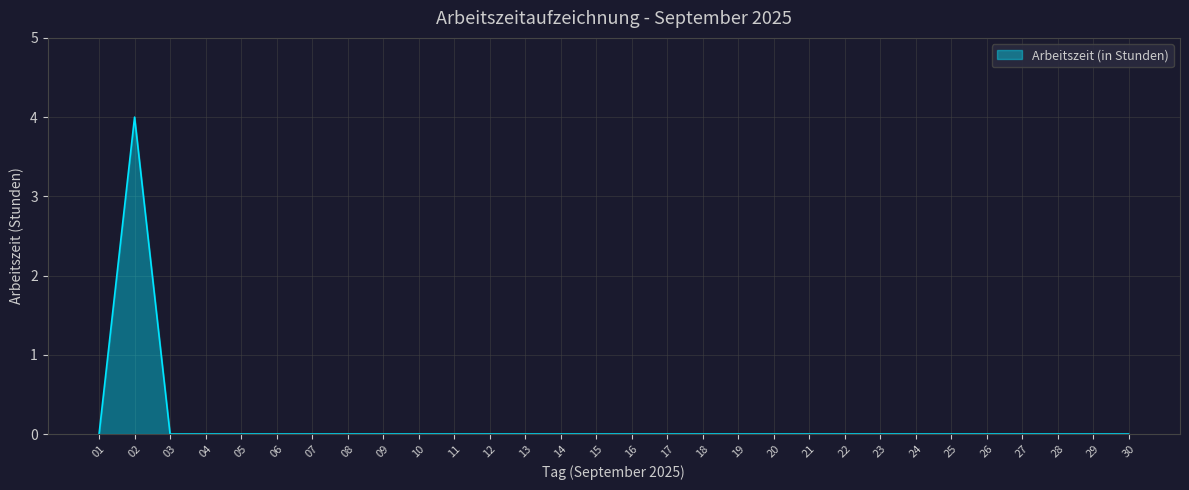

How many lines are shown in the chart?

1